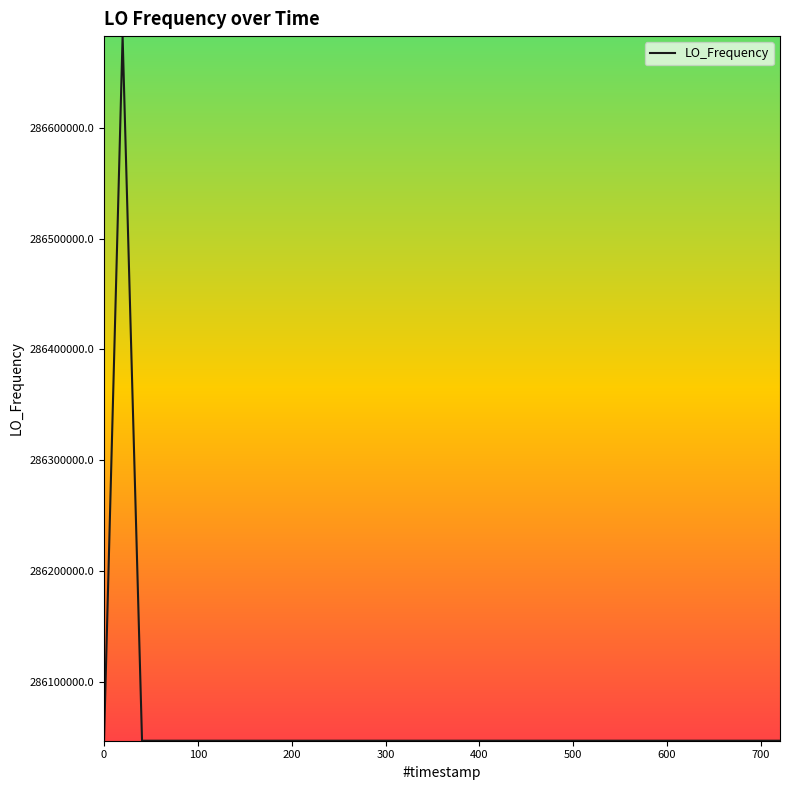

What is the maximum value shown in the chart?

286682705.8